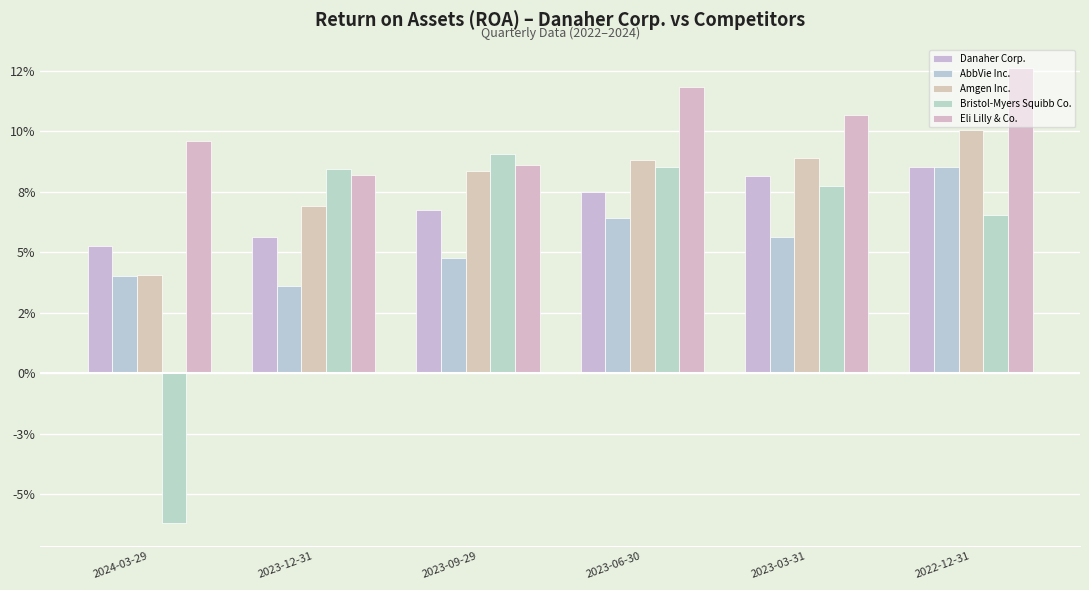

Read the AbbVie Inc. value at 2023-06-30.

0.1